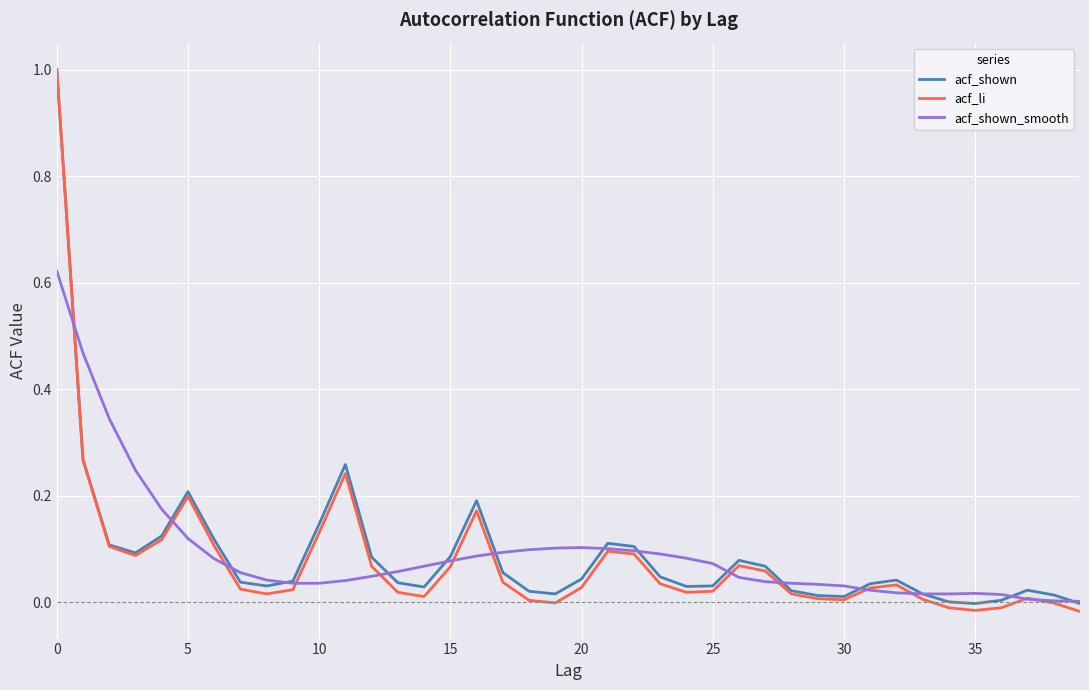

Does the chart have visible grid lines?

Yes